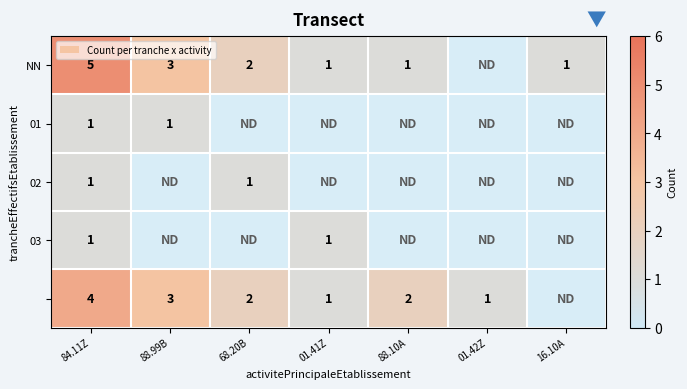

Which category has the highest value in the NN series?

84.11Z